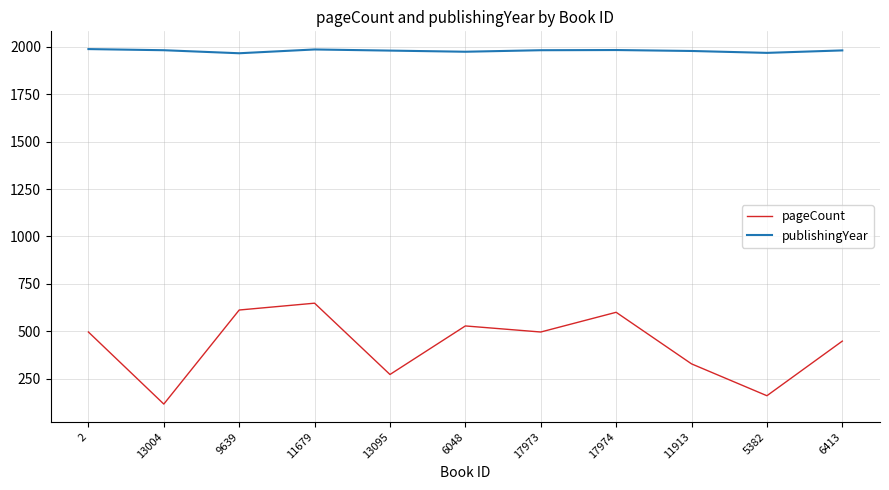

At which category does pageCount reach its first local peak?

11679